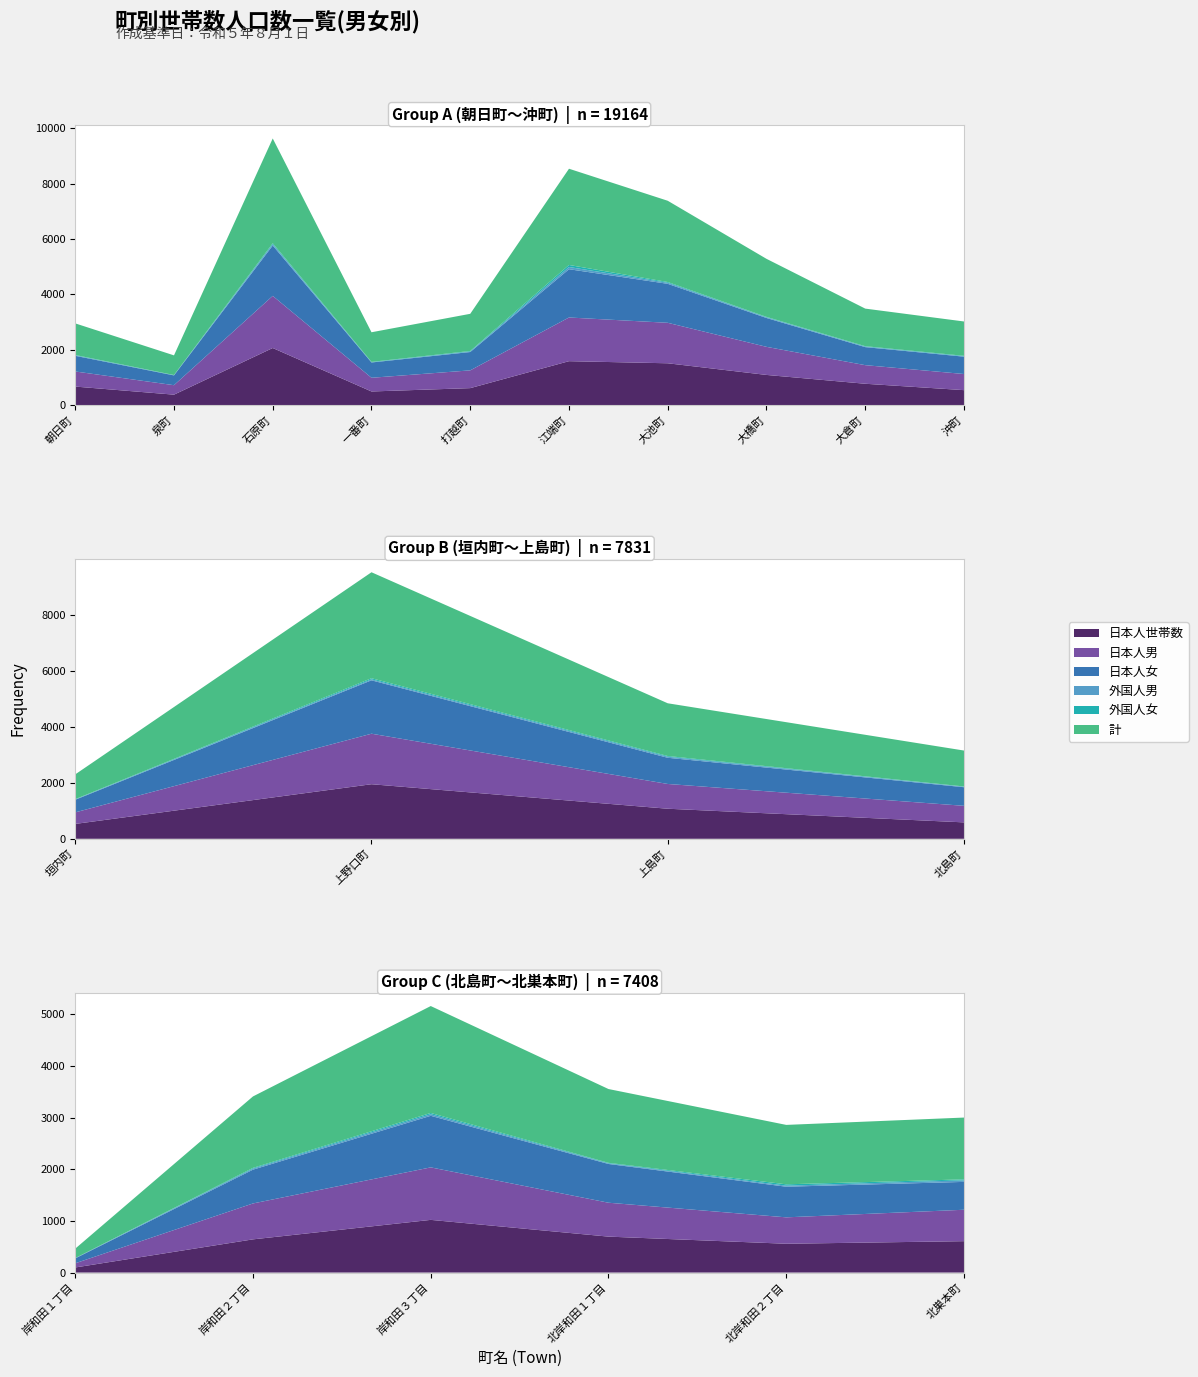

Reading left to right, list all the values displayed in this chart.

日本人世帯数: 666	374	2060	489	610	1584	1508	1087	768	537	531	1948	1073	586	99	643	1020	696	558	608
日本人男: 546	342	1884	495	642	1579	1463	1015	672	583	412	1803	884	591	81	695	1016	656	511	608
日本人女: 566	354	1820	553	663	1745	1409	1043	652	627	450	1906	935	664	95	654	998	750	593	539
外国人男: 14	5	45	8	17	80	38	22	18	12	12	34	37	18	6	20	31	12	20	30
外国人女: 16	9	38	14	21	74	27	18	16	19	10	40	26	9	0	14	24	10	26	19
計: 1142	710	3787	1070	1343	3478	2937	2098	1358	1241	884	3783	1882	1282	182	1383	2069	1428	1150	1196